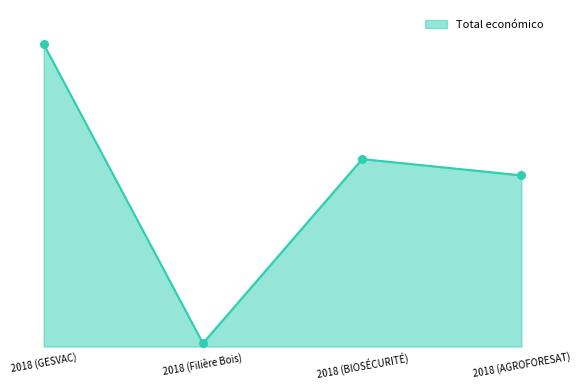

What is the ratio of the value at 2018 (GESVAC) to the value at 2018 (Filière Bois)?

91.9